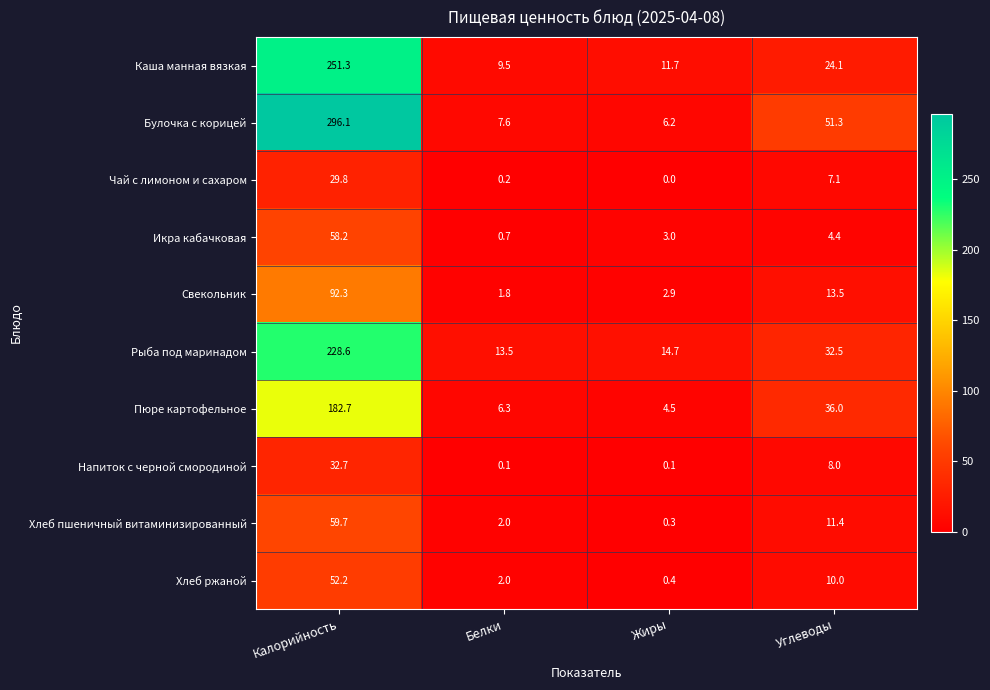

Which label corresponds to the largest value in the chart?

Калорийность